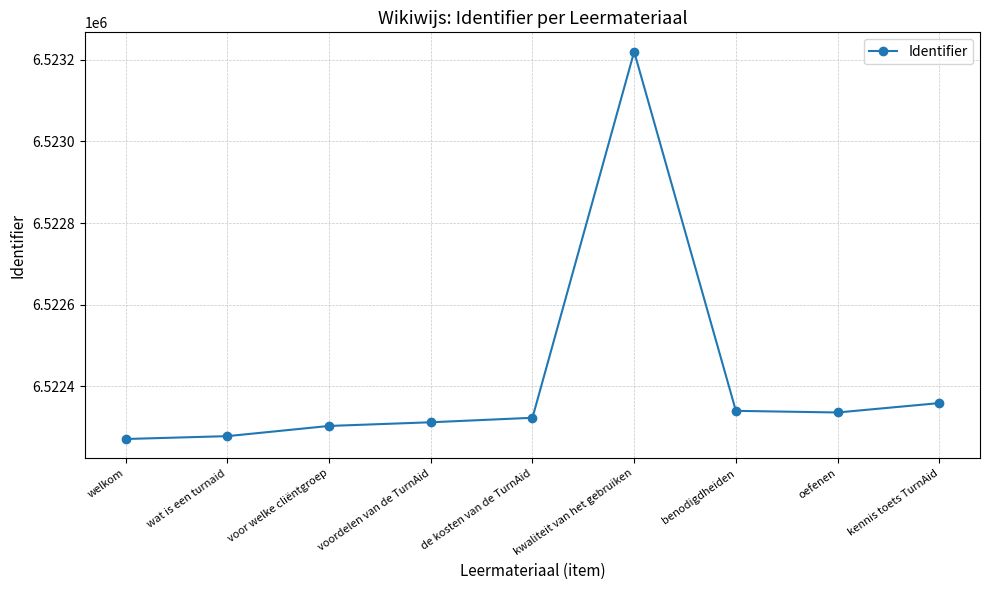

What is the value of the 2nd point from the left?

6522278